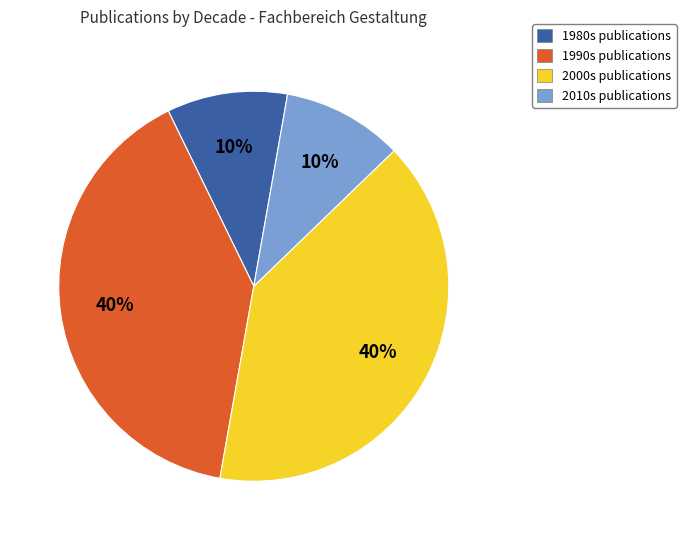

Is the sum of 1980s publications and 2010s publications greater than half?

No